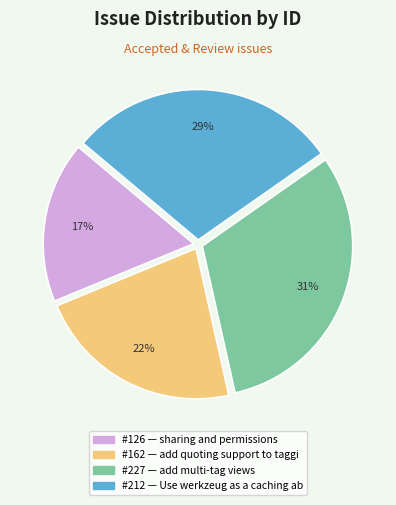

To the nearest percent, what is the difference between the largest and smallest slice percentages?

14%